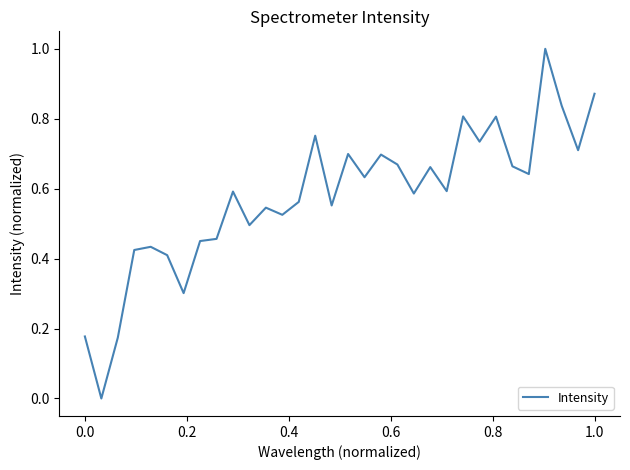

What is the maximum value shown in the chart?

1.0